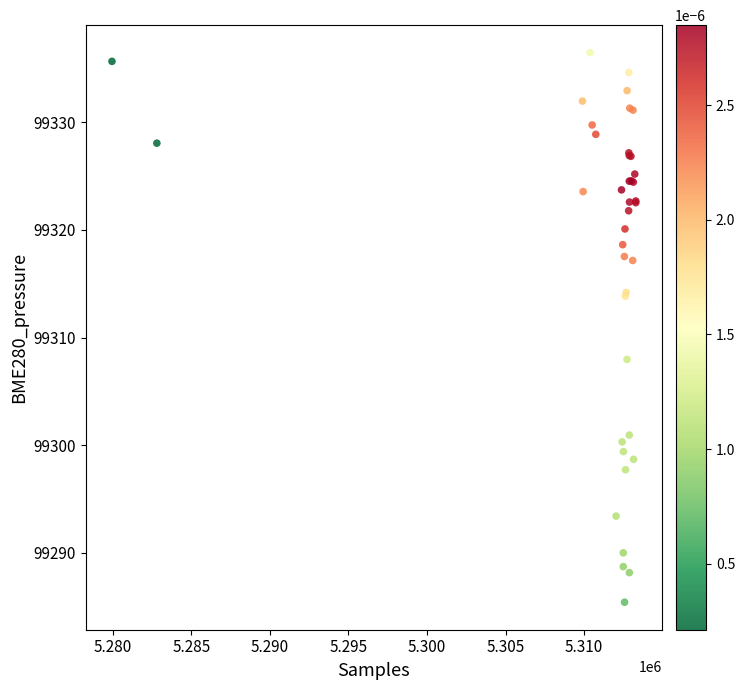

What Y value in the scatter plot is closest to 99310?

99308.0